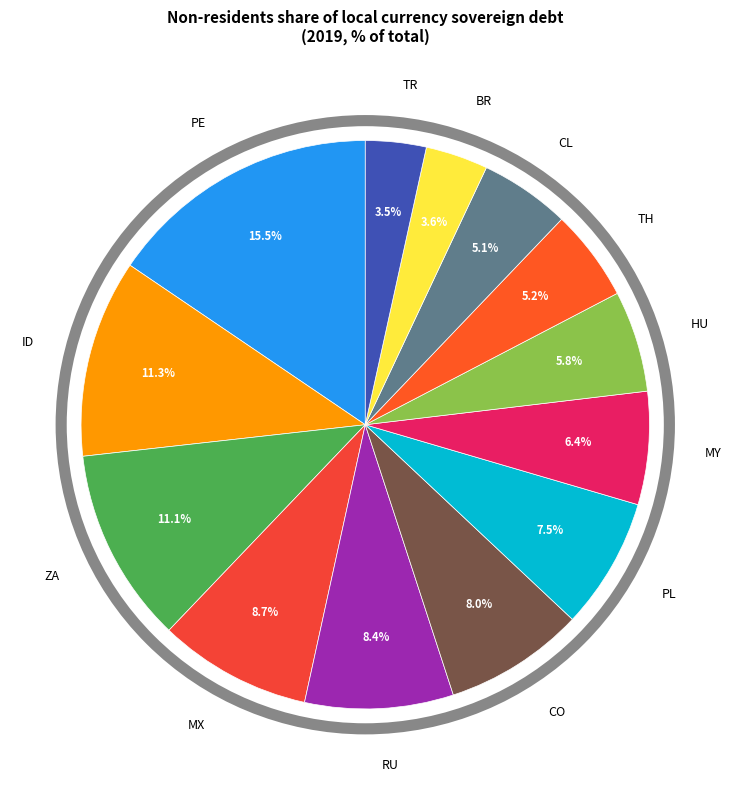

What percentage is the CO slice, to the nearest percent?

8%